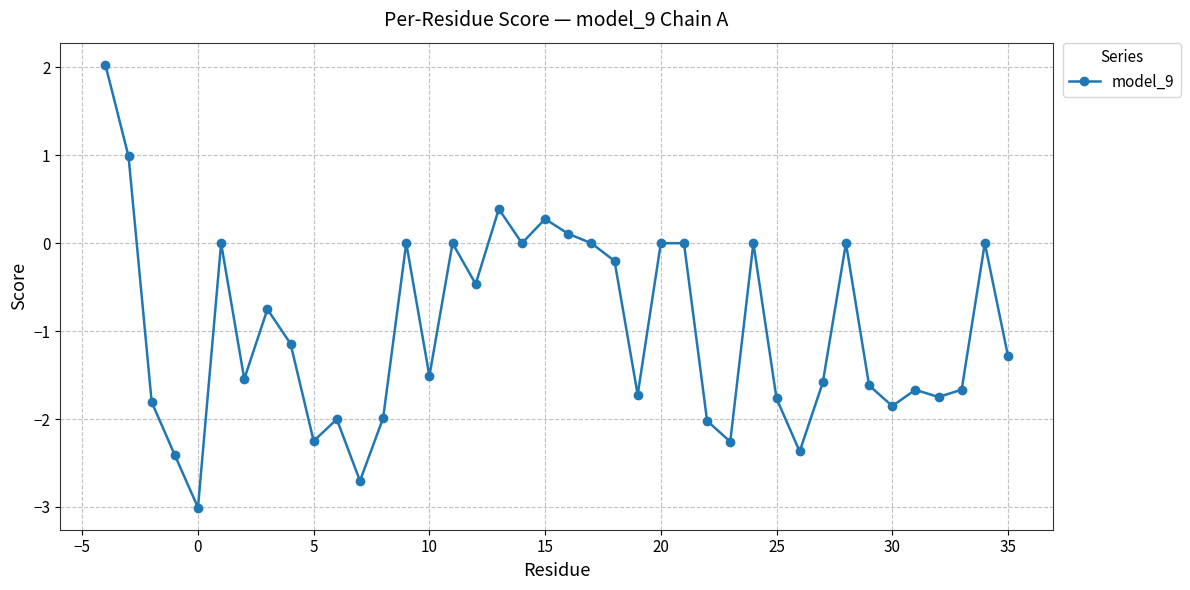

True or false: the data has more than 2 interior local peaks.

True